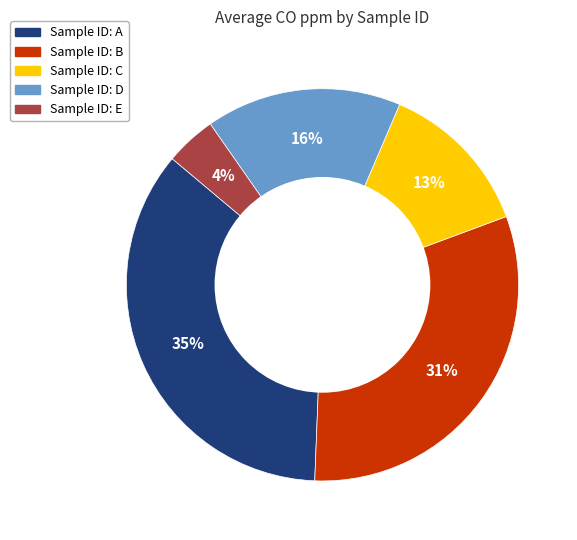

Does any single category account for the majority?

No